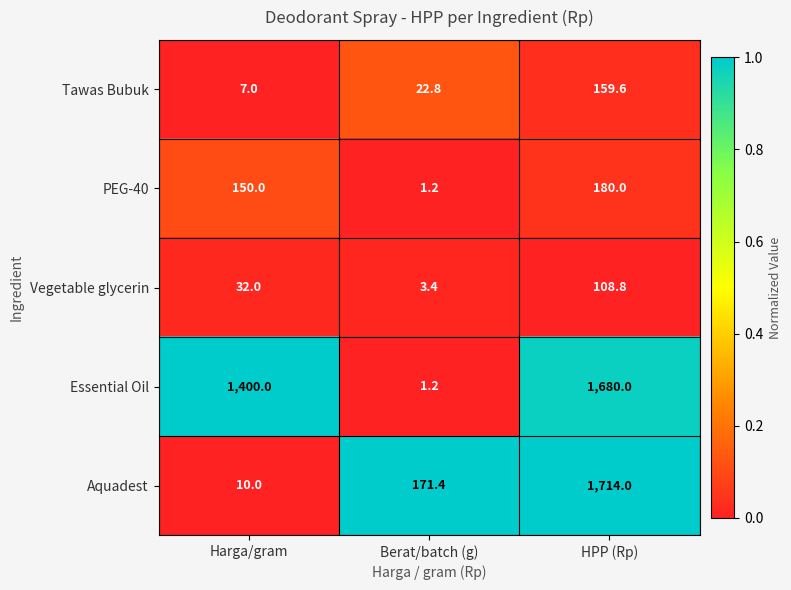

Read the Tawas Bubuk value at Berat/batch (g).

22.8